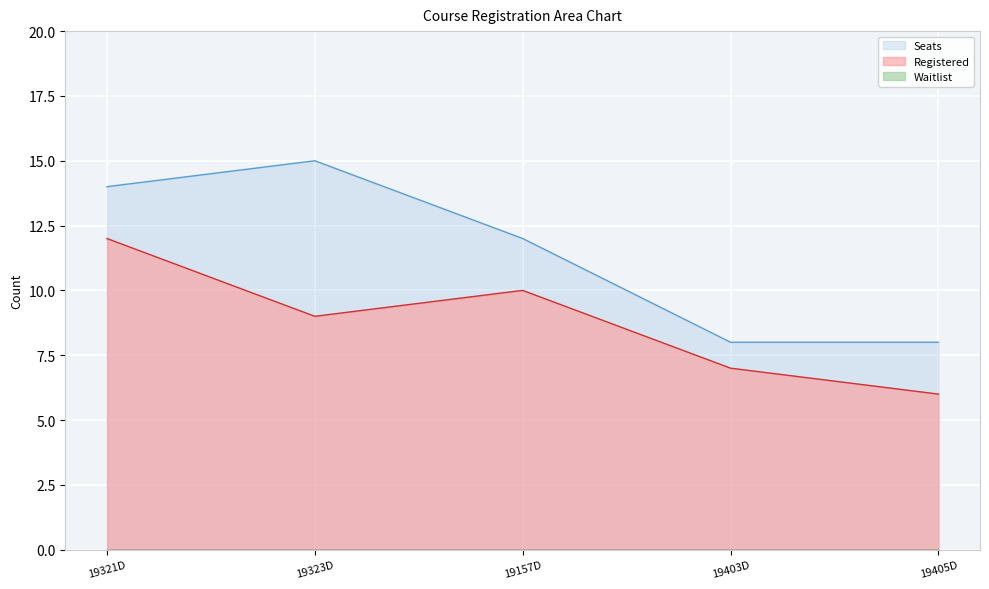

Count the number of data series in this chart.

2